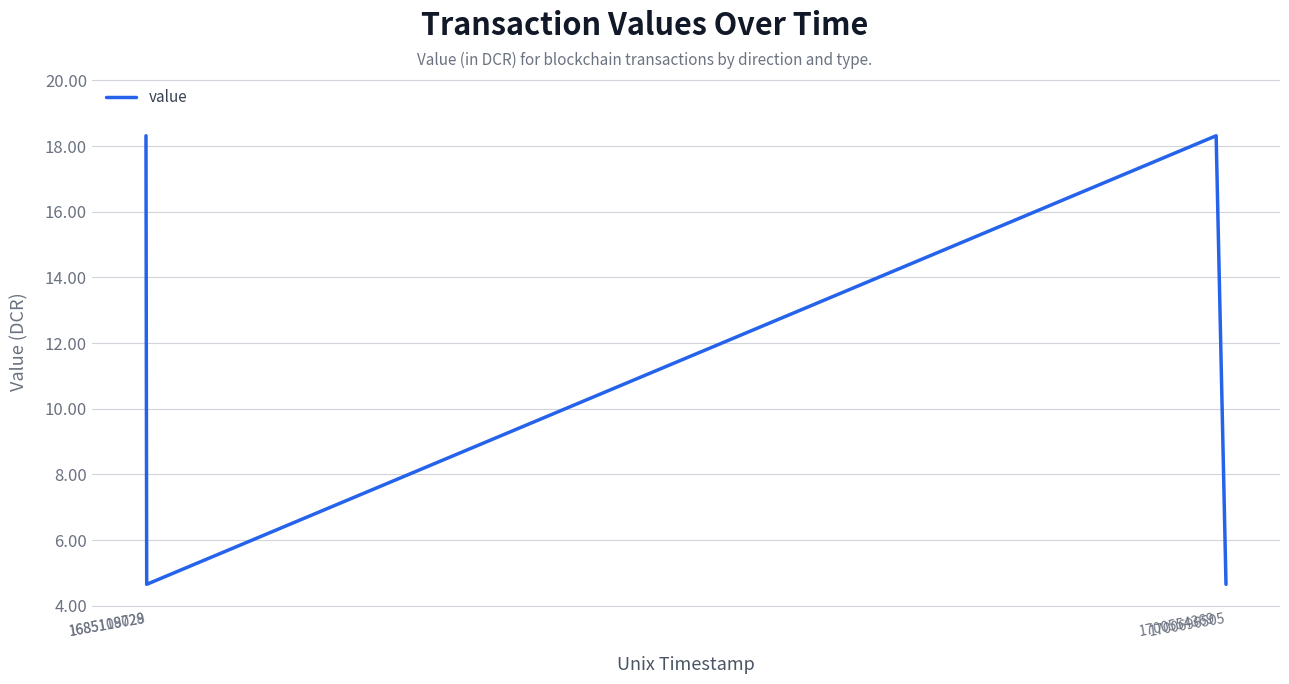

What is the difference between the second highest and second lowest values?

13.7